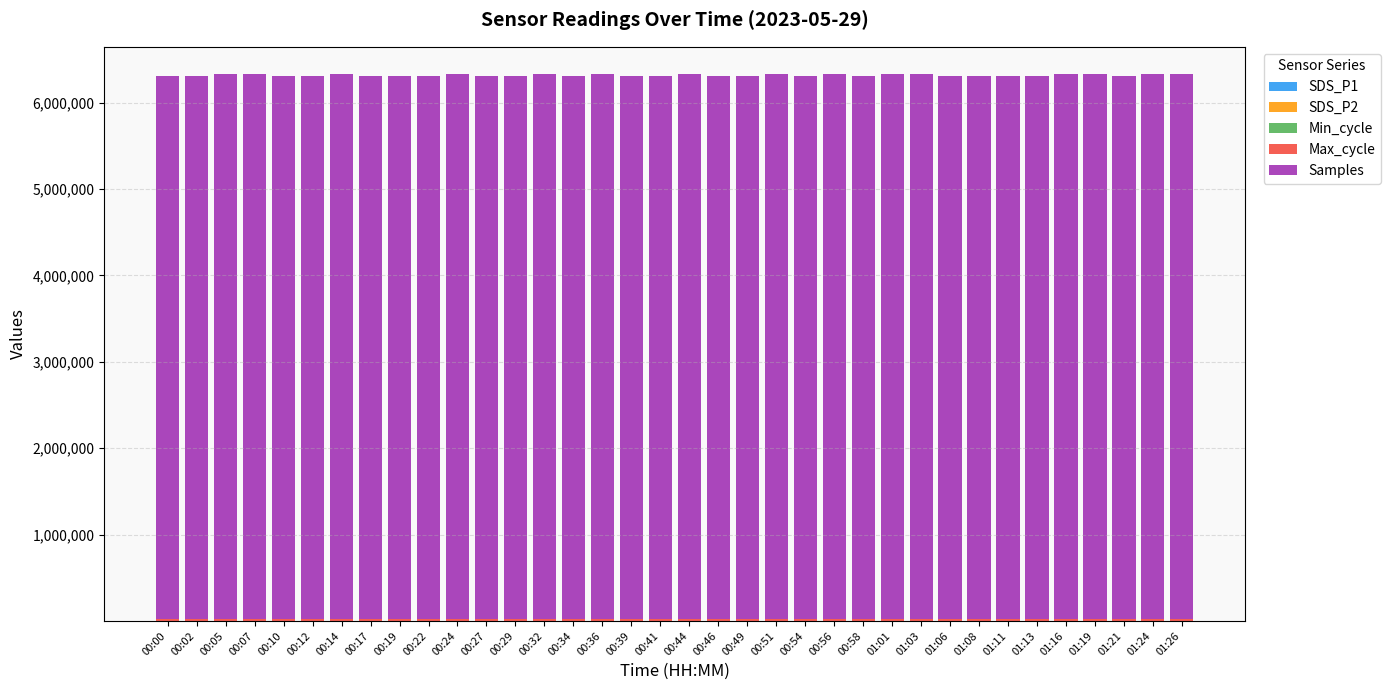

What is the sum of the Max_cycle values at 00:02 and 00:46?

40449.0